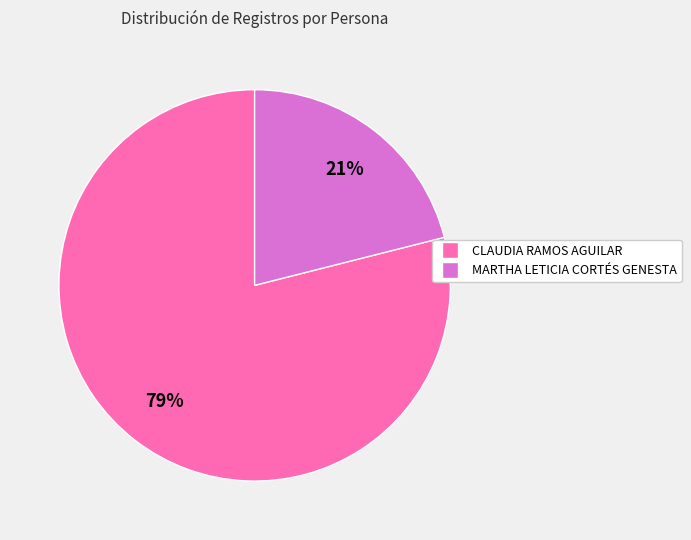

To the nearest percent, what percentage of the pie is CLAUDIA RAMOS AGUILAR?

79%